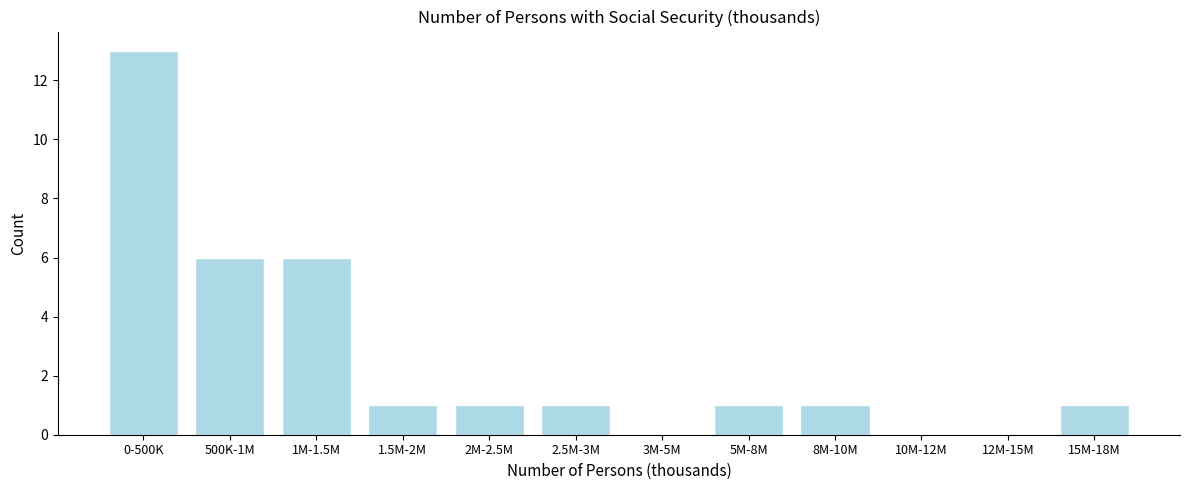

Reading right to left, extract all data points from this chart.

15M-18M=1	12M-15M=0	10M-12M=0	8M-10M=1	5M-8M=1	3M-5M=0	2.5M-3M=1	2M-2.5M=1	1.5M-2M=1	1M-1.5M=6	500K-1M=6	0-500K=13